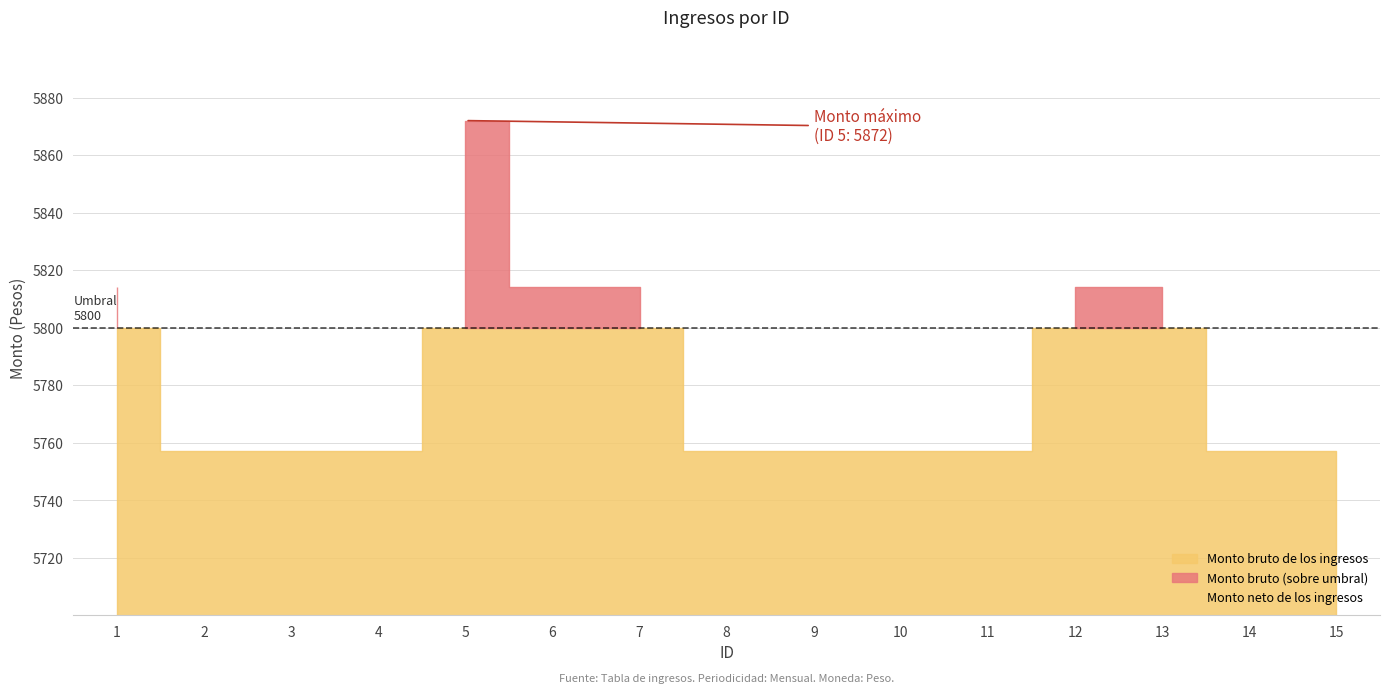

Rank the series by their maximum value, from lowest to highest.

Monto bruto de los ingresos, Monto neto de los ingresos